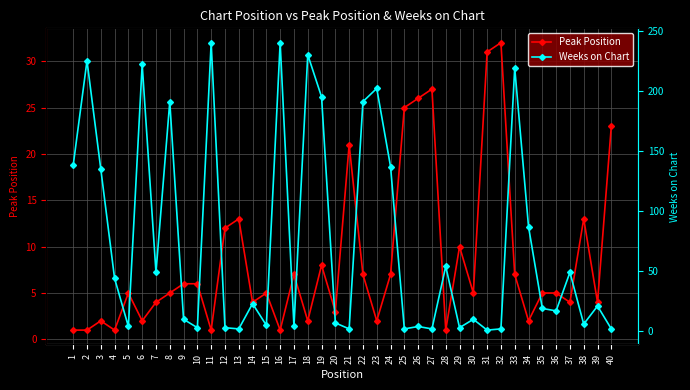

Reading left to right, list all the values displayed in this chart.

Peak Position: 1	1	2	1	5	2	4	5	6	6	1	12	13	4	5	1	7	2	8	3	21	7	2	7	25	26	27	1	10	5	31	32	7	2	5	5	4	13	4	23
Weeks on Chart: 138	225	135	44	4	222	49	191	10	3	240	3	2	23	5	240	4	230	195	7	2	191	202	137	2	4	2	54	3	10	1	2	219	87	19	17	49	6	21	2